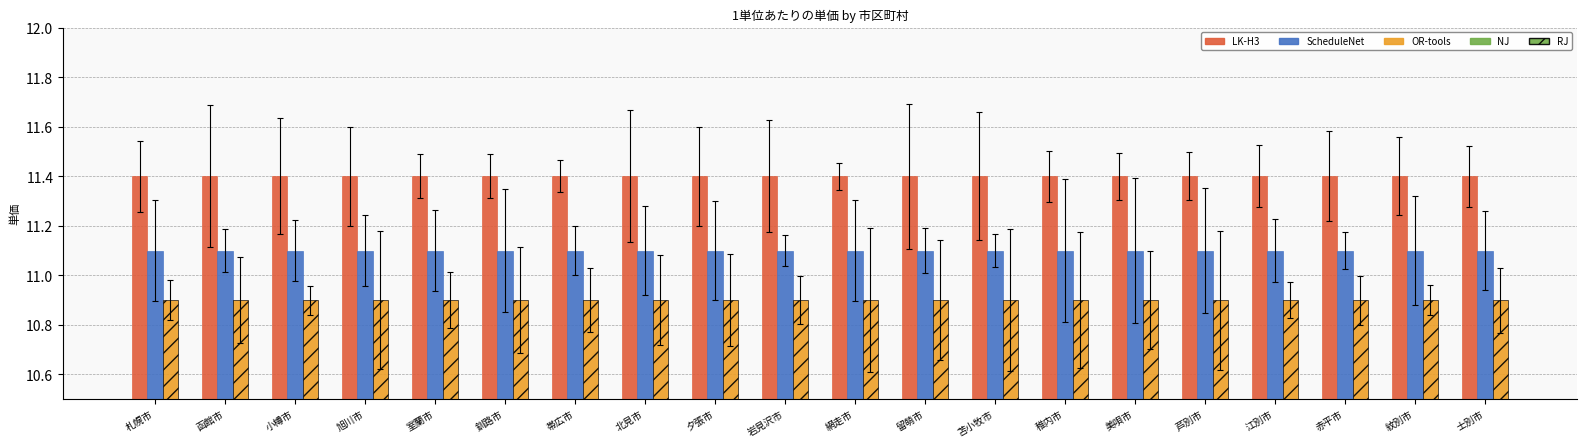

What is the difference between the highest and lowest values at 北見市?

0.5